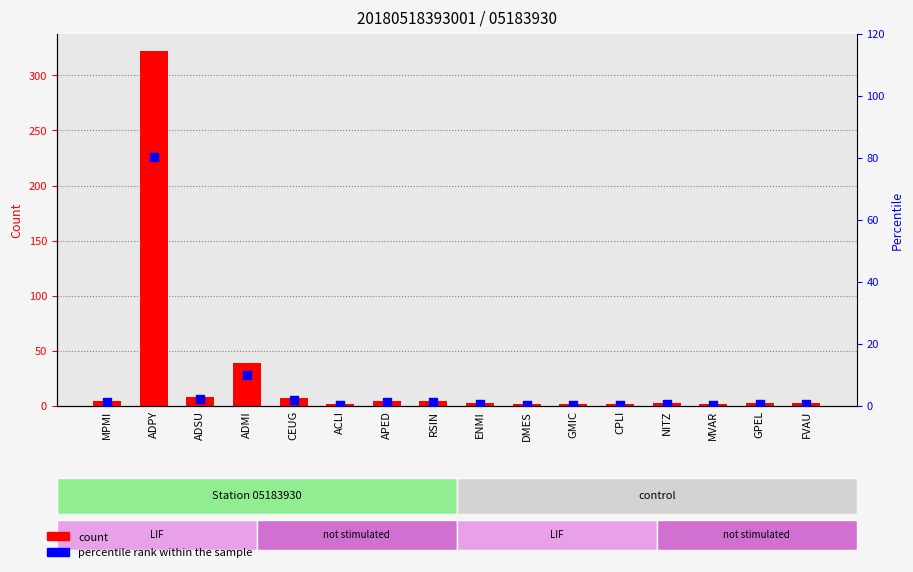

Which series has the largest total across all categories?

count